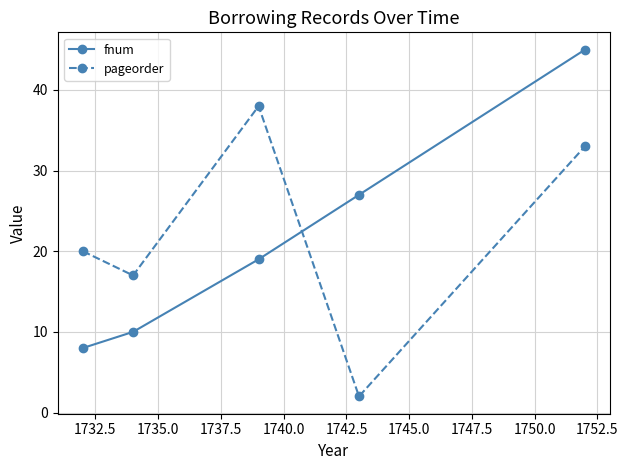

What is the highest value of the fnum series?

45